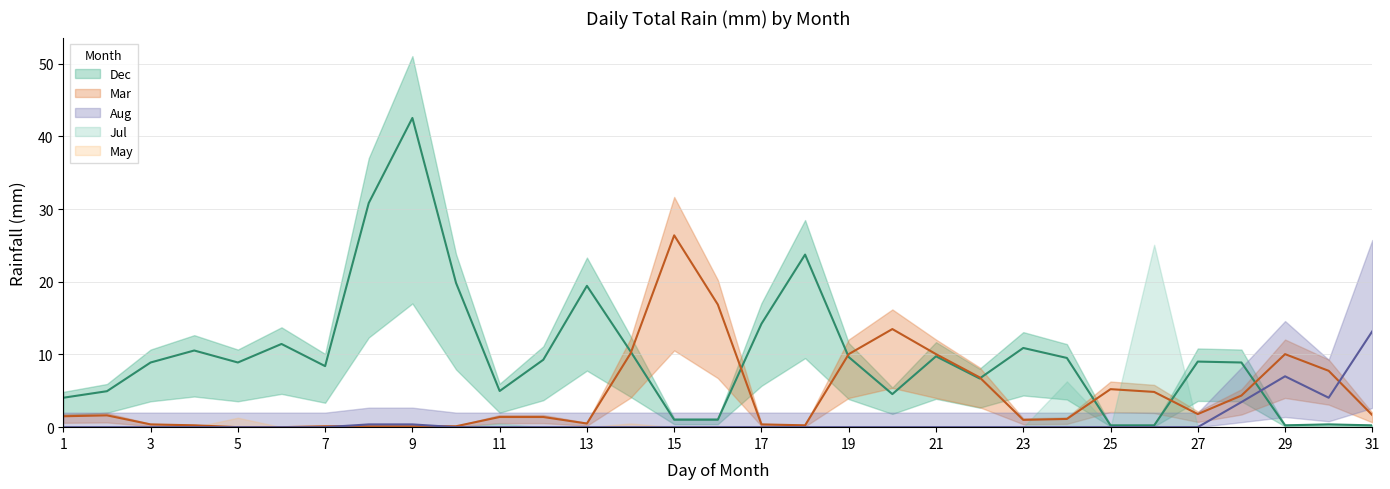

Which series has the largest total across all categories?

Dec